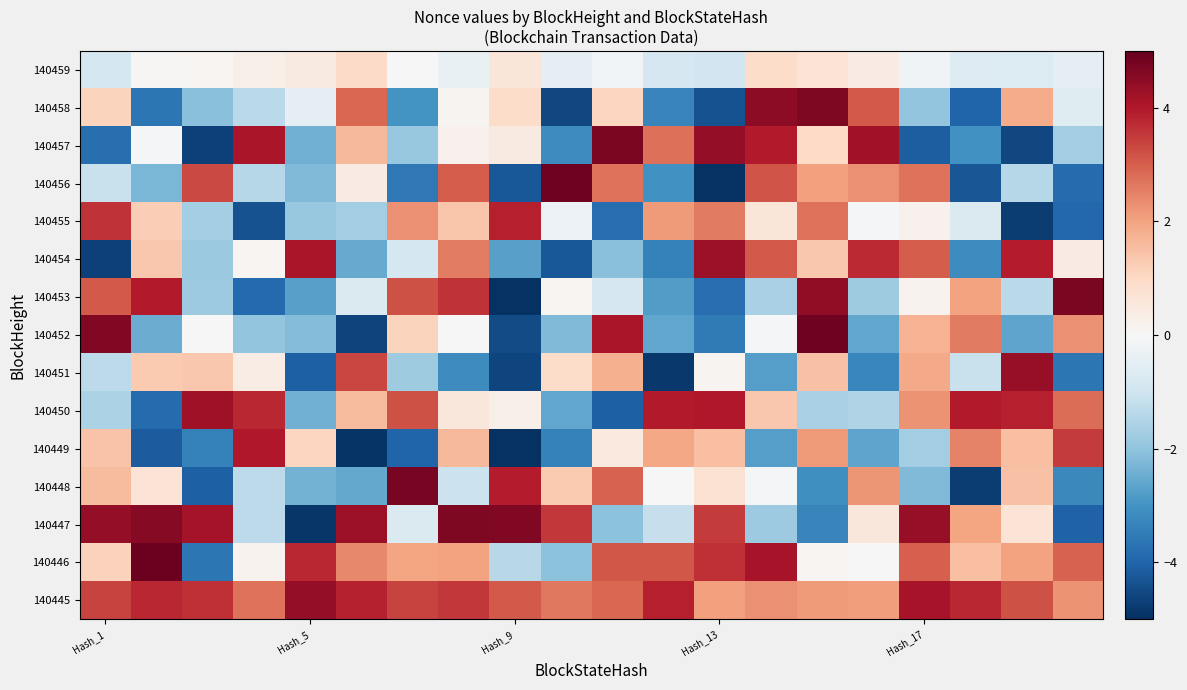

Reading left to right, transcribe all the data shown in this chart.

140459: -0.9	0.1	0.1	0.3	0.5	1.0	0.0	-0.4	0.6	-0.5	-0.1	-0.8	-0.9	0.9	0.7	0.4	-0.2	-0.7	-0.7	-0.5
140458: 1.1	-3.6	-2.1	-1.3	-0.4	2.9	-3.0	0.1	0.9	-4.5	1.1	-3.3	-4.3	4.5	4.7	3.1	-2.0	-4.0	1.8	-0.6
140457: -3.8	-0.0	-4.7	4.1	-2.4	1.6	-1.9	0.2	0.5	-3.2	4.7	2.8	4.4	3.9	1.0	4.2	-4.1	-3.0	-4.5	-1.7
140456: -1.1	-2.3	3.3	-1.4	-2.2	0.4	-3.6	3.0	-4.3	4.9	2.7	-3.0	-4.9	3.2	2.1	2.3	2.7	-4.3	-1.4	-3.8
140455: 3.6	1.2	-1.7	-4.4	-1.9	-1.7	2.3	1.4	3.9	-0.3	-3.8	2.1	2.6	0.6	2.7	-0.1	0.2	-0.7	-4.7	-3.9
140454: -4.7	1.4	-1.9	0.1	4.1	-2.5	-0.9	2.6	-2.7	-4.2	-2.1	-3.4	4.3	3.1	1.3	3.7	3.0	-3.1	3.9	0.4
140453: 3.1	4.0	-1.8	-3.9	-2.7	-0.7	3.2	3.6	-4.9	0.1	-0.8	-2.8	-3.8	-1.6	4.4	-1.8	0.2	2.0	-1.4	4.7
140452: 4.6	-2.5	-0.0	-2.0	-2.2	-4.6	1.1	0.0	-4.5	-2.2	4.1	-2.6	-3.6	-0.1	4.9	-2.6	1.7	2.6	-2.6	2.3
140451: -1.3	1.3	1.3	0.4	-4.1	3.4	-1.8	-3.1	-4.6	0.9	1.8	-4.8	0.1	-2.7	1.5	-3.3	1.9	-1.1	4.4	-3.6
140450: -1.6	-3.9	4.2	3.8	-2.4	1.6	3.2	0.6	0.3	-2.6	-4.1	4.0	4.0	1.3	-1.6	-1.5	2.3	4.0	3.9	2.8
140449: 1.4	-4.2	-3.4	4.0	1.1	-4.9	-4.0	1.6	-4.9	-3.4	0.5	1.9	1.5	-2.8	2.1	-2.6	-1.7	2.5	1.5	3.5
140448: 1.6	0.7	-4.1	-1.3	-2.3	-2.6	4.7	-1.1	3.9	1.3	2.9	0.0	0.8	-0.1	-3.0	2.2	-2.2	-4.8	1.5	-3.2
140447: 4.4	4.5	4.1	-1.3	-4.8	4.3	-0.7	4.7	4.6	3.5	-2.1	-1.1	3.5	-1.8	-3.3	0.6	4.4	2.0	0.7	-4.0
140446: 1.2	4.9	-3.6	0.2	3.8	2.4	2.0	2.0	-1.4	-2.1	3.1	3.1	3.7	4.1	0.1	0.0	3.0	1.5	2.0	3.0
140445: 3.4	3.8	3.7	2.7	4.4	3.8	3.4	3.5	3.0	2.6	2.9	3.9	2.0	2.3	2.1	2.1	4.1	3.8	3.2	2.2